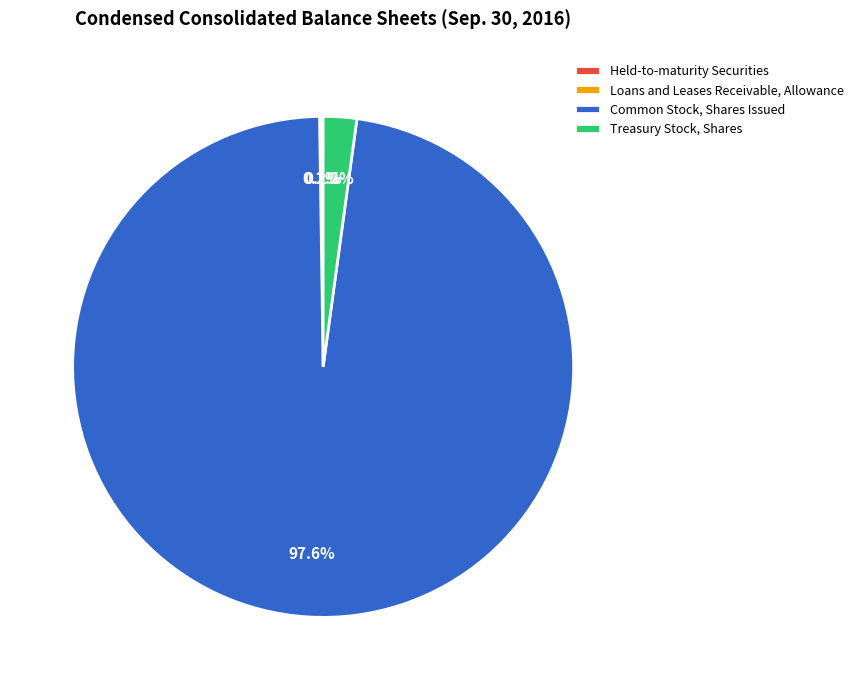

Between Common Stock, Shares Issued and Treasury Stock, Shares, which is larger?

Common Stock, Shares Issued